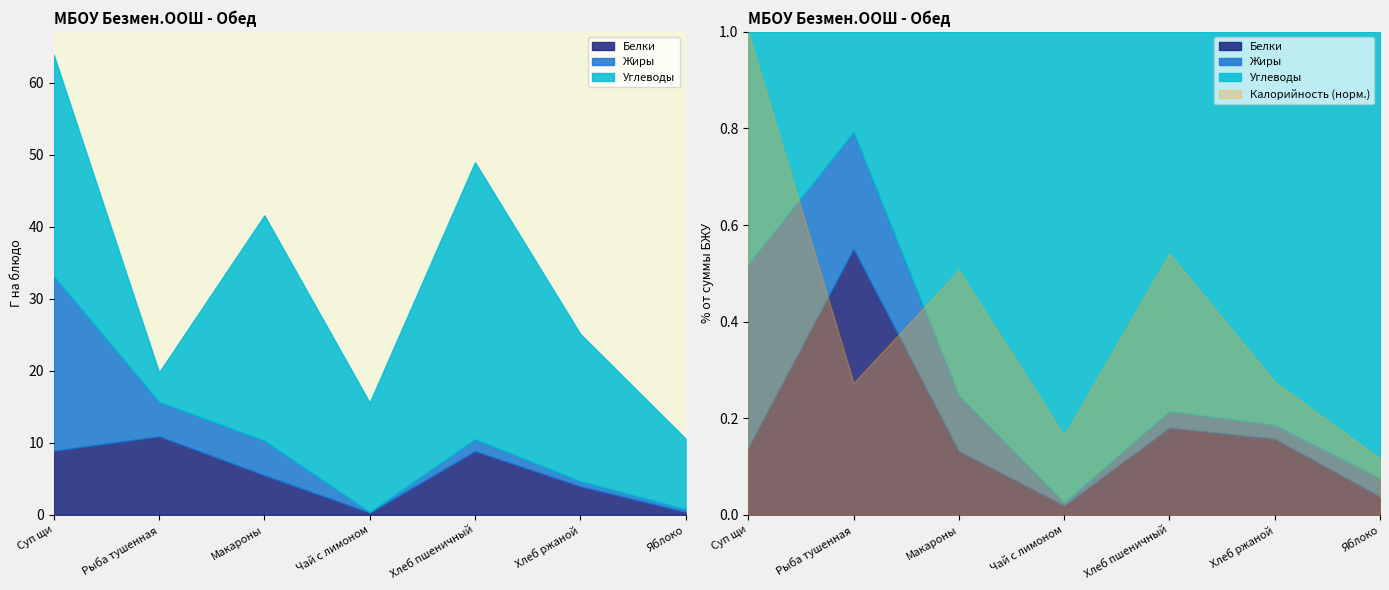

What is the label of the 3rd point from the left?

Макароны